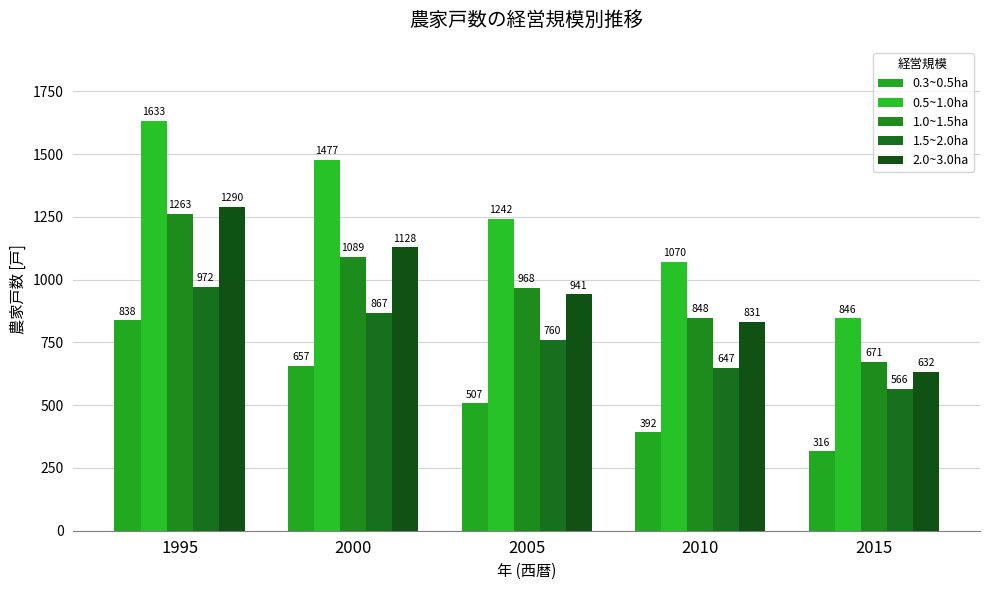

How many bars are there in total?

25